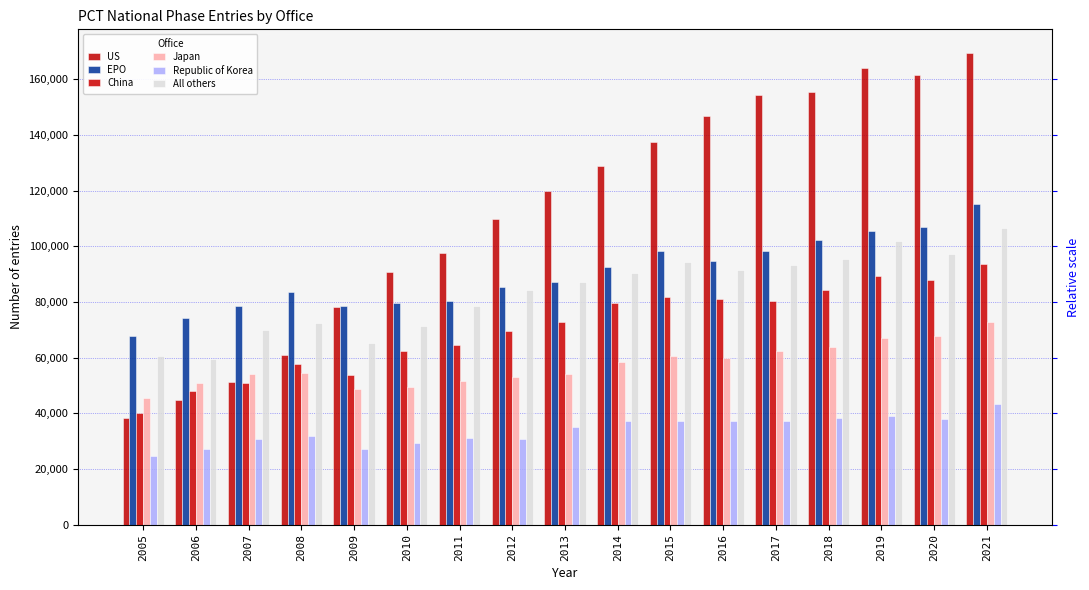

Which series has the largest range (max minus min)?

US